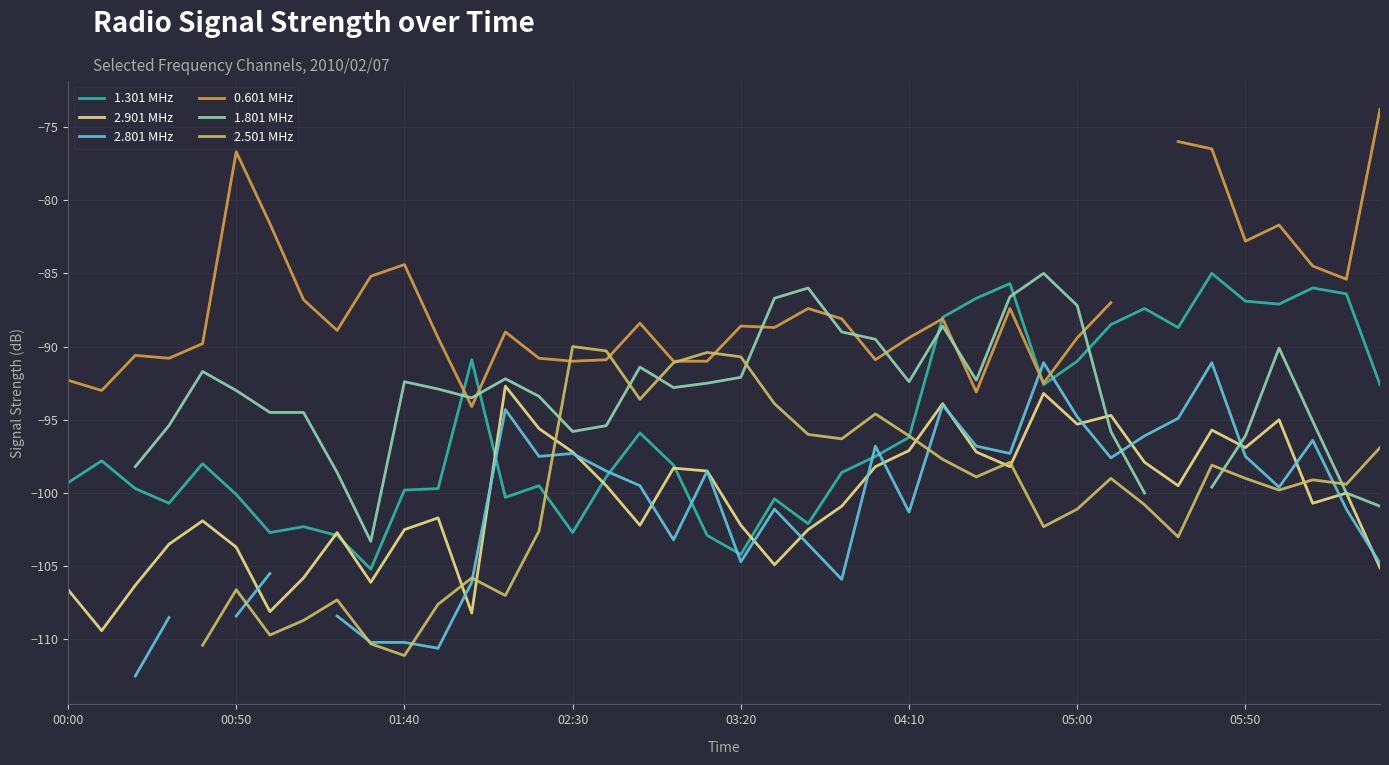

What is the maximum value for 1.301 MHz?

-85.0